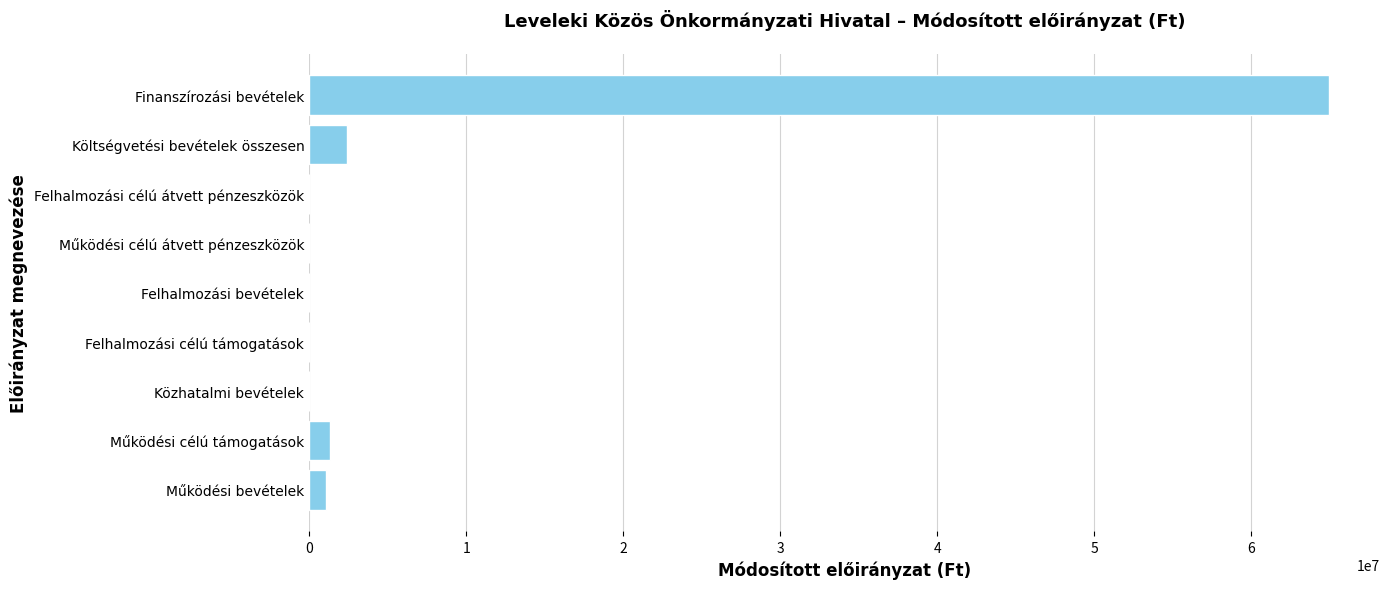

Count the number of data series in this chart.

1